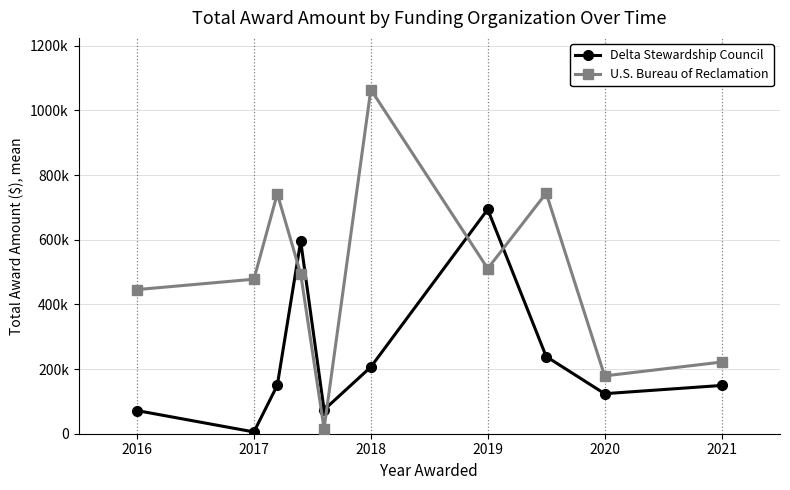

What is the smallest value displayed?

5500.0